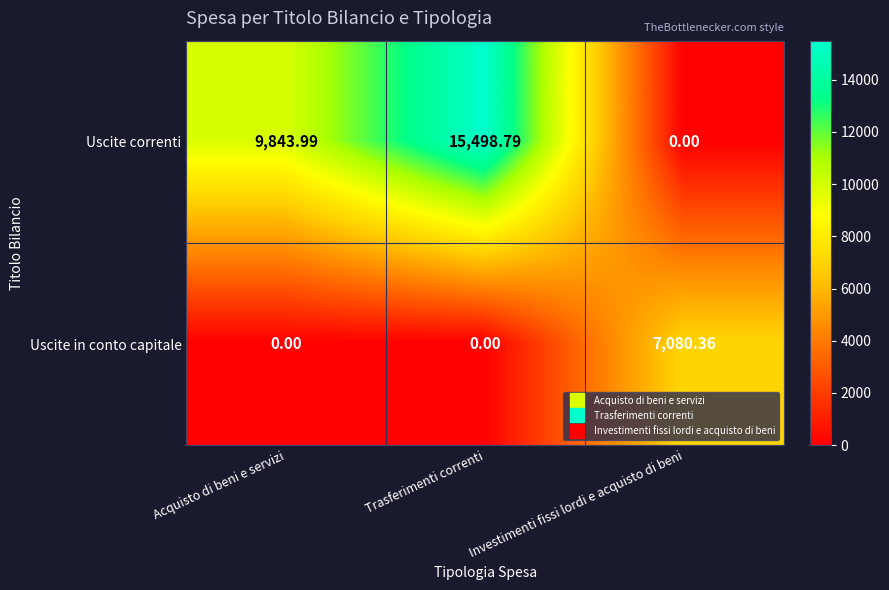

Which series has the largest total across all categories?

Uscite correnti